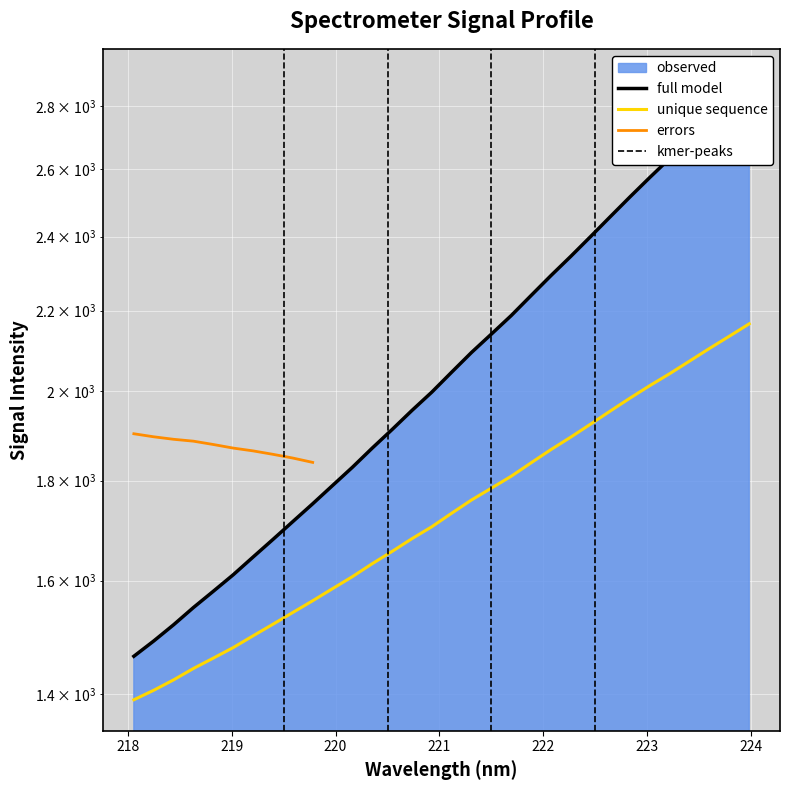

Which has a higher value, 222.8355 or 219.7801?

222.8355